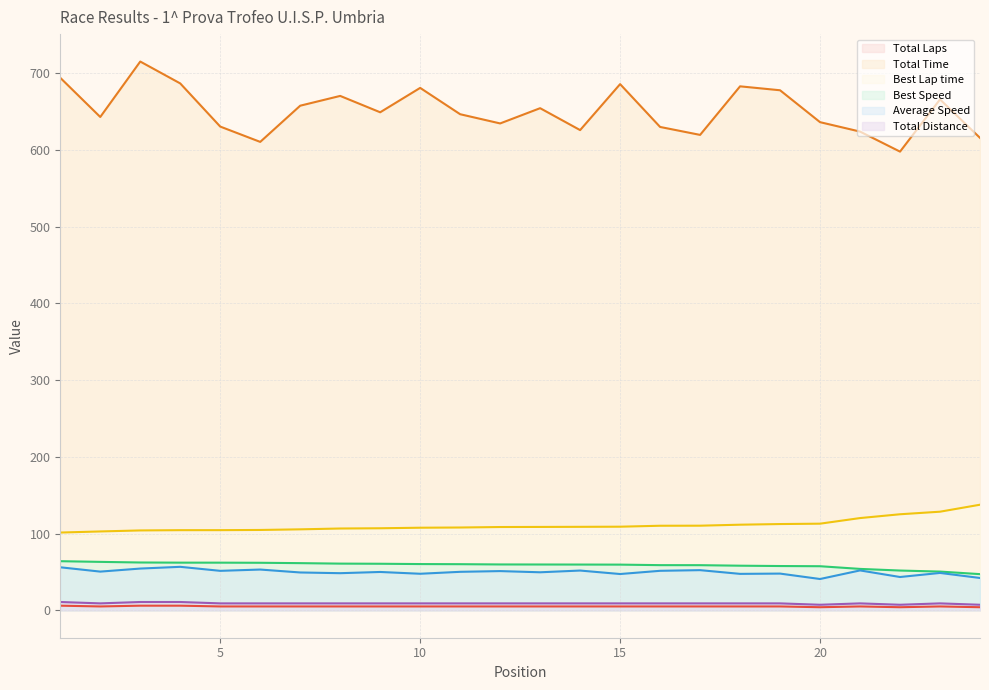

True or false: Total Time and Average Speed cross at least once.

False